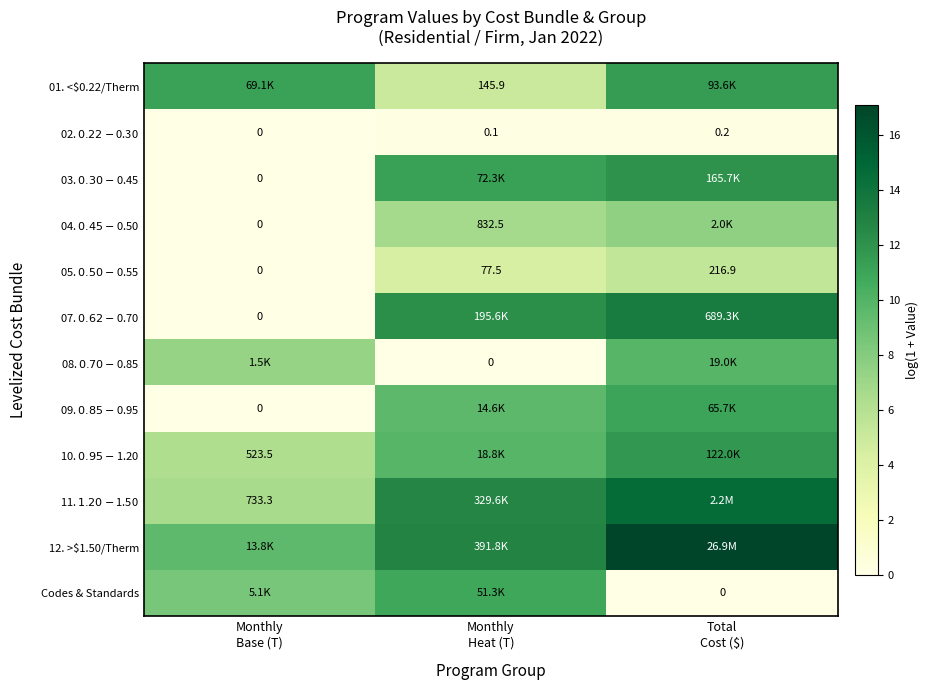

Read the 09. $0.85-$0.95 value at Monthly Heat (T).

9.6